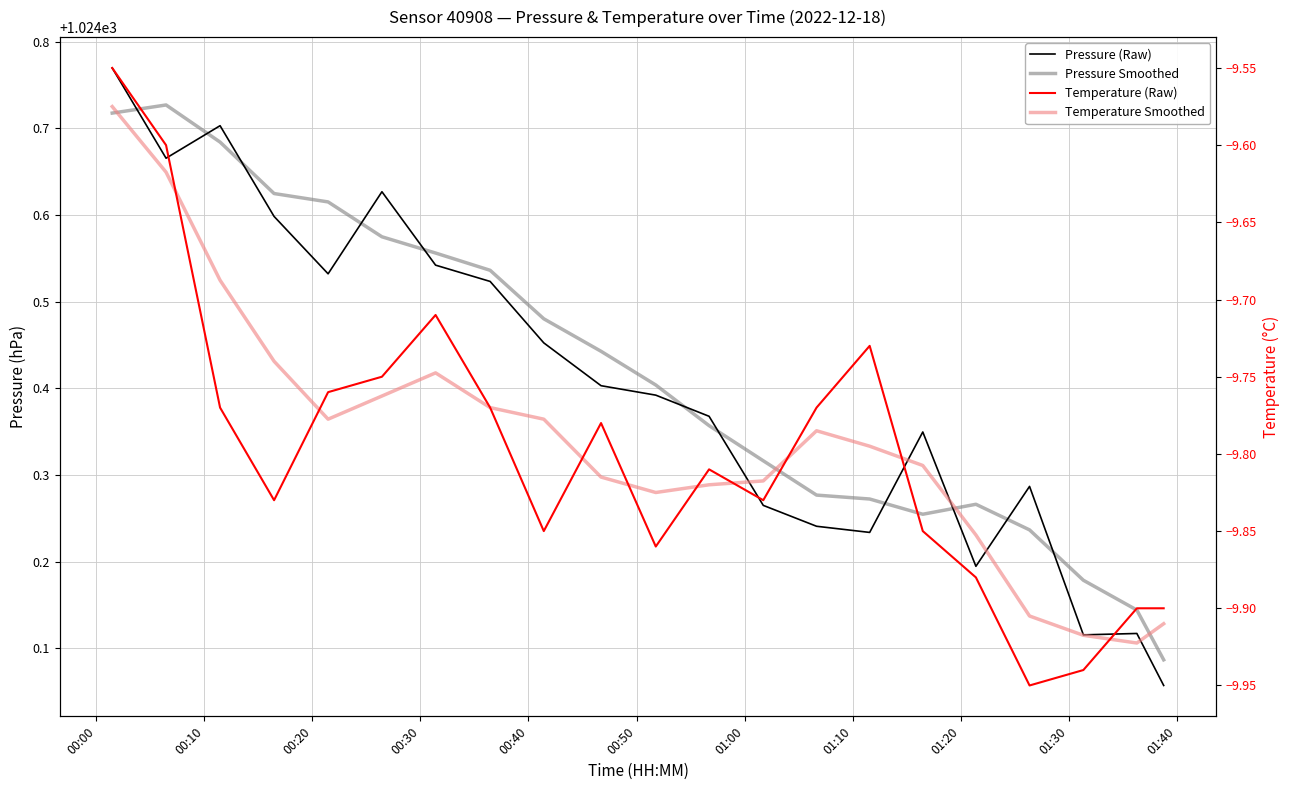

What are all the series names shown in the legend?

Pressure (Raw), Pressure Smoothed, Temperature (Raw), Temperature Smoothed